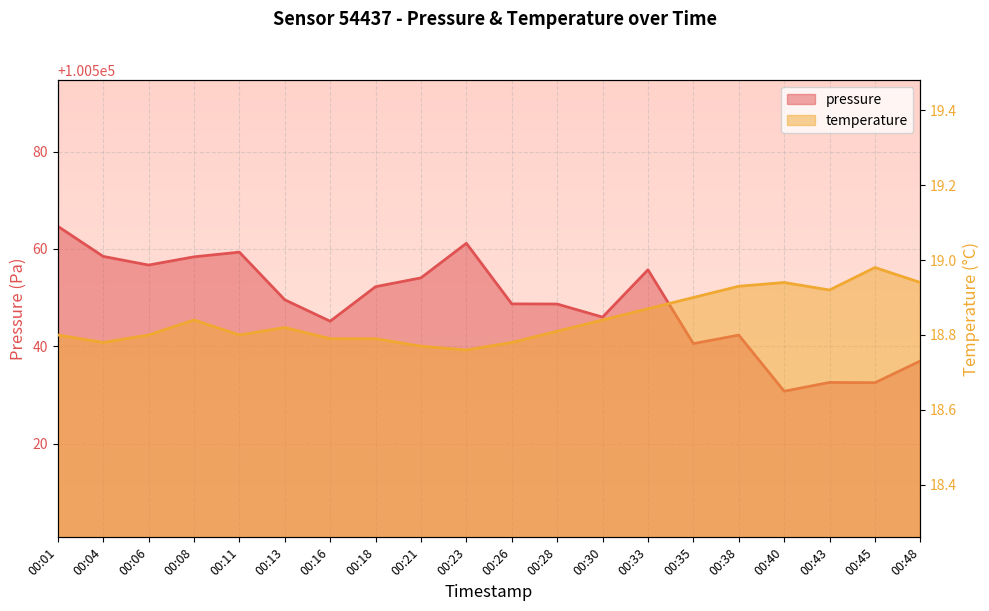

What are all the series names shown in the legend?

pressure, temperature